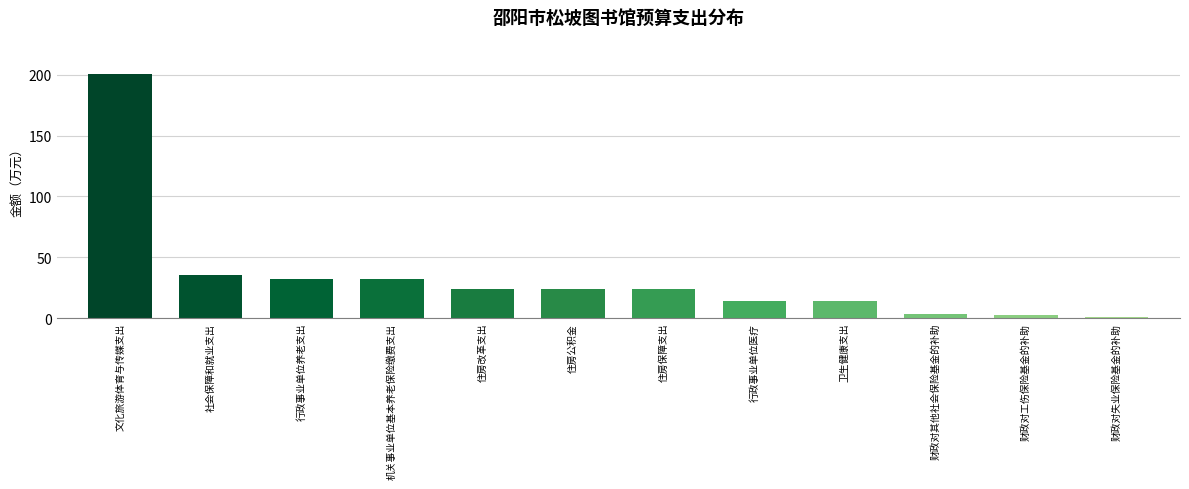

How many values are below 23?

5